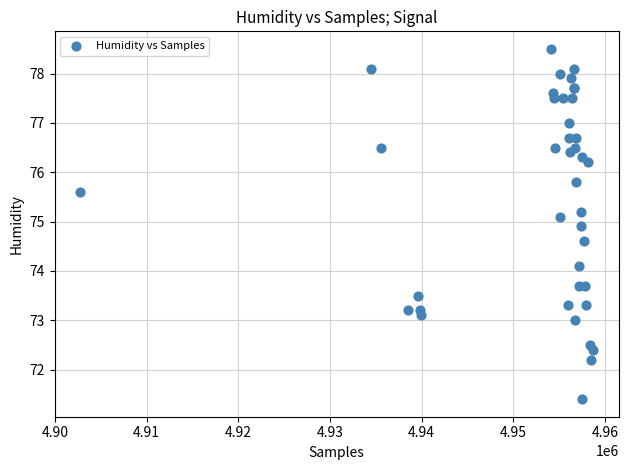

What Y value in the scatter plot is closest to 74?

74.1